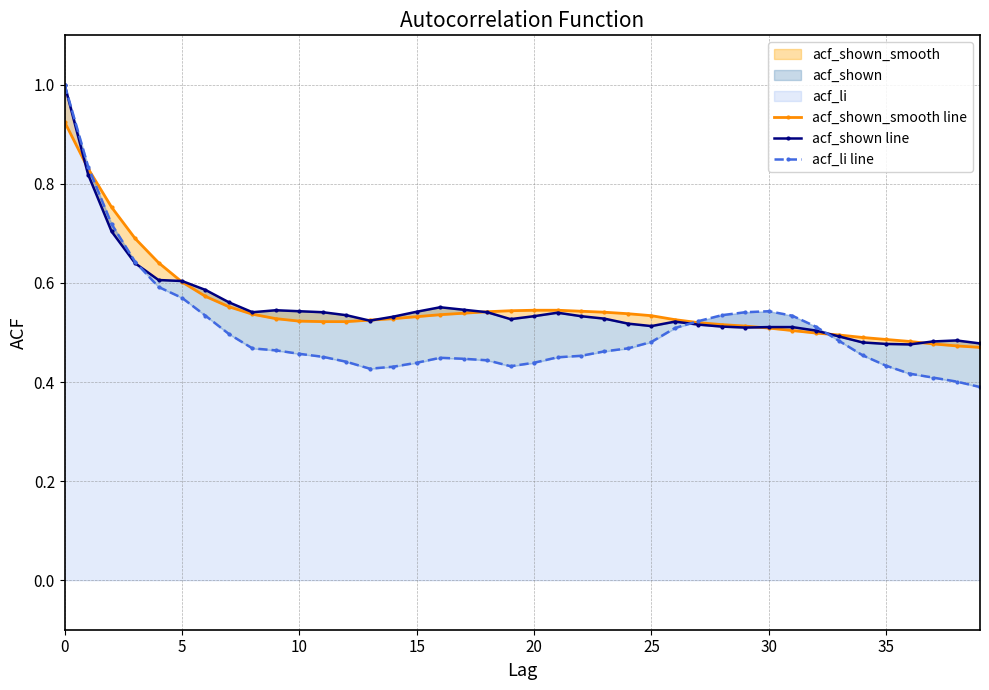

True or false: acf_li line has more than 2 interior local peaks.

False